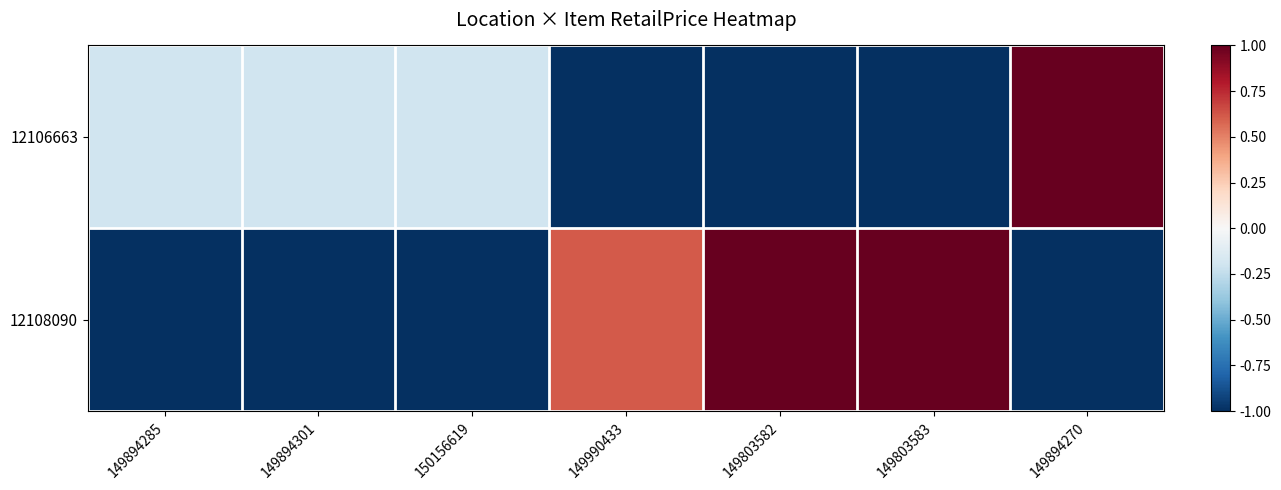

Rank the series at 149803583 from highest to lowest value.

12108090, 12106663